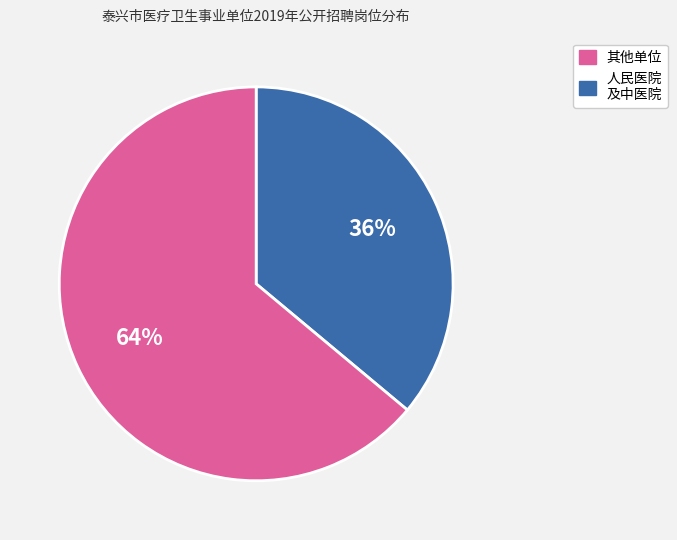

To the nearest percent, what is the average slice percentage?

50%